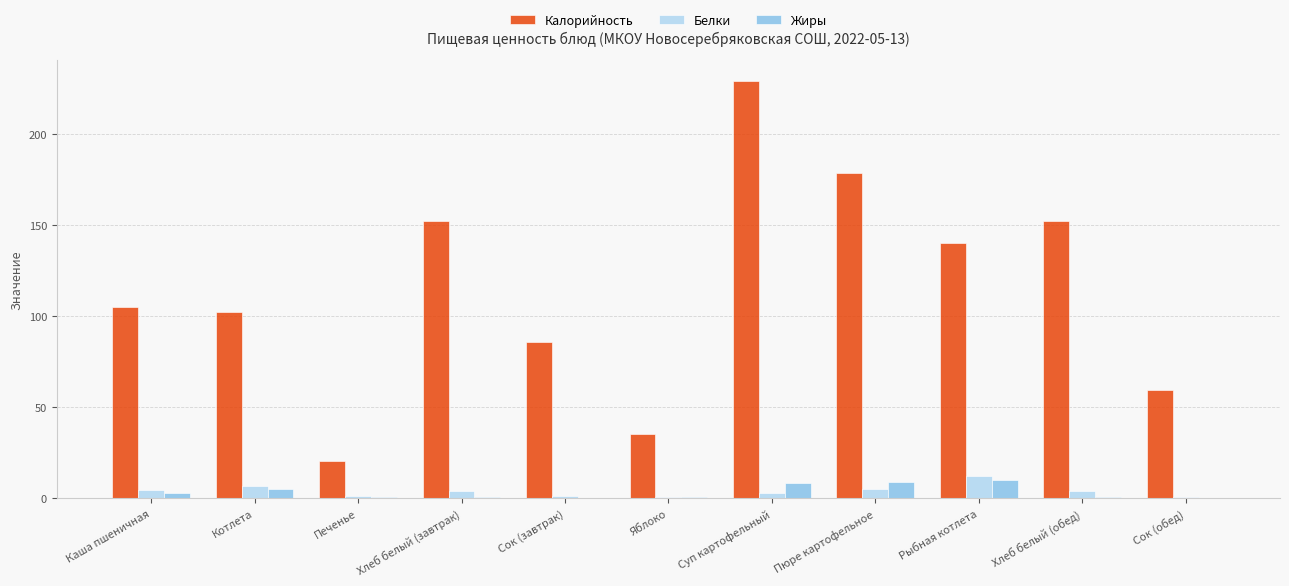

The value of Калорийность at Яблоко is 22.1. True or false?

False